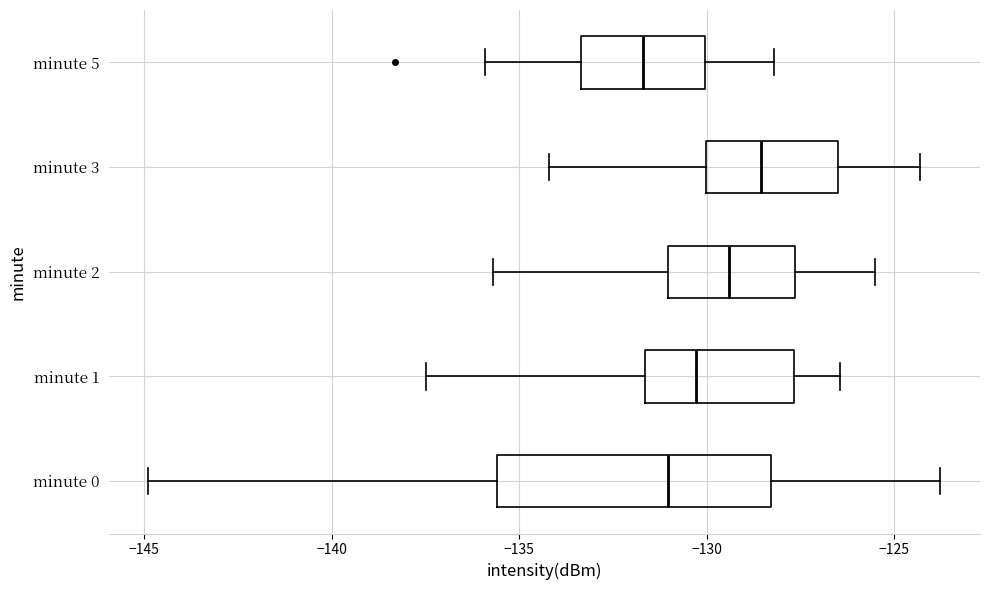

Where does the median line of the box for minute 1 sit on the x-axis? The values are not printed on the chart, so give them approximately, as read against the axis.

-130.5